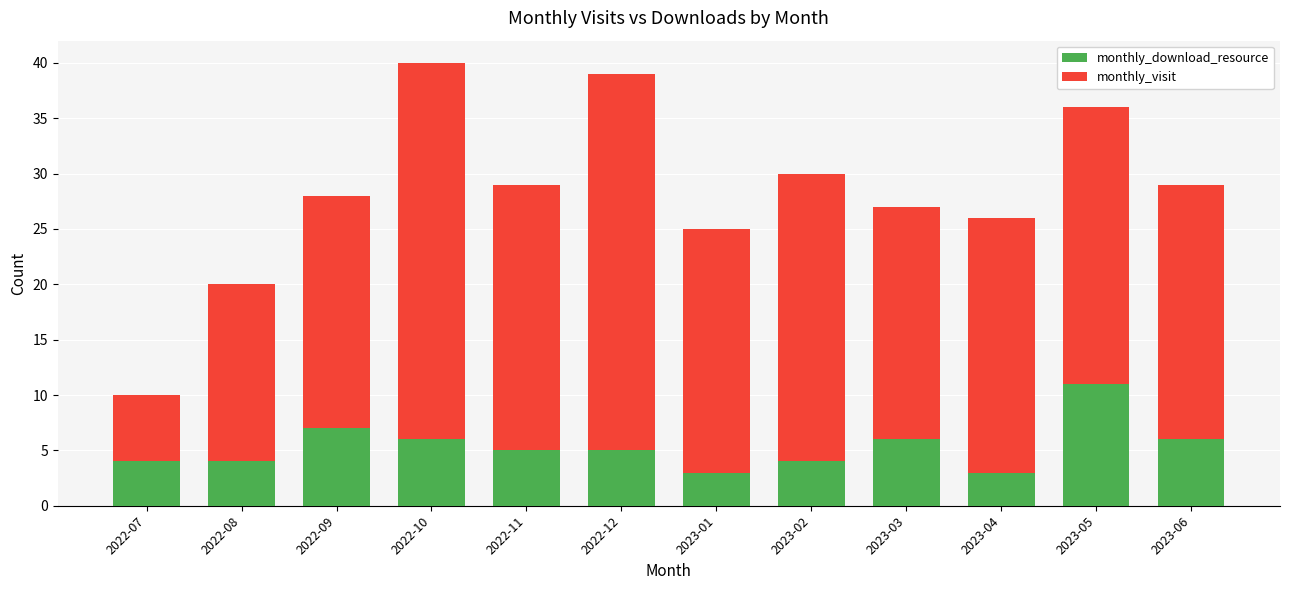

What are all the series names shown in the legend?

monthly_download_resource, monthly_visit